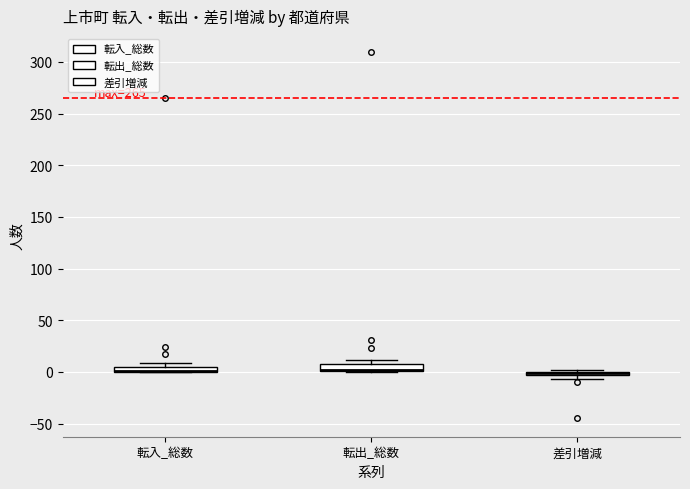

Where is the lower edge of the box for 差引増減 on the y-axis? The values are not printed on the chart, so give them approximately, as read against the axis.

-5